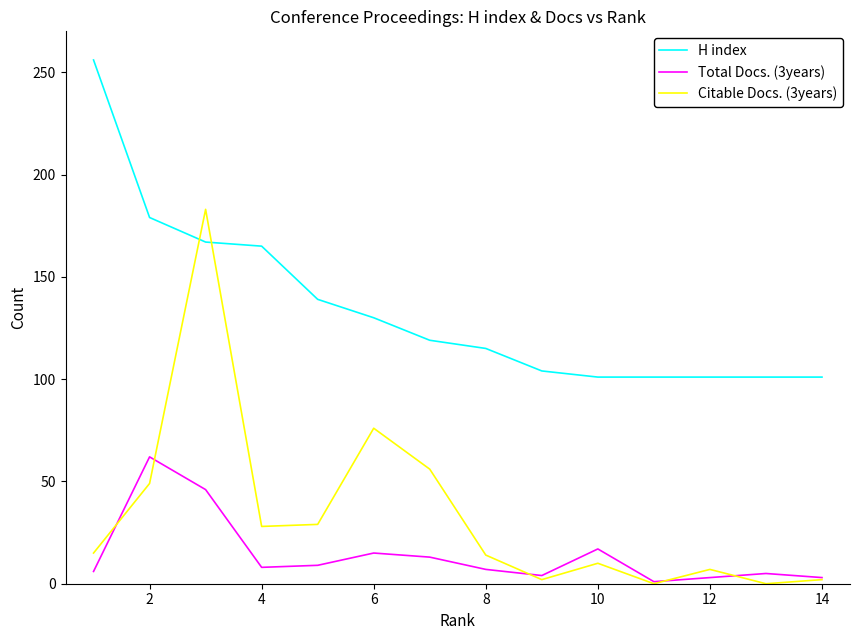

True or false: Total Docs. (3years) and H index cross at least once.

False